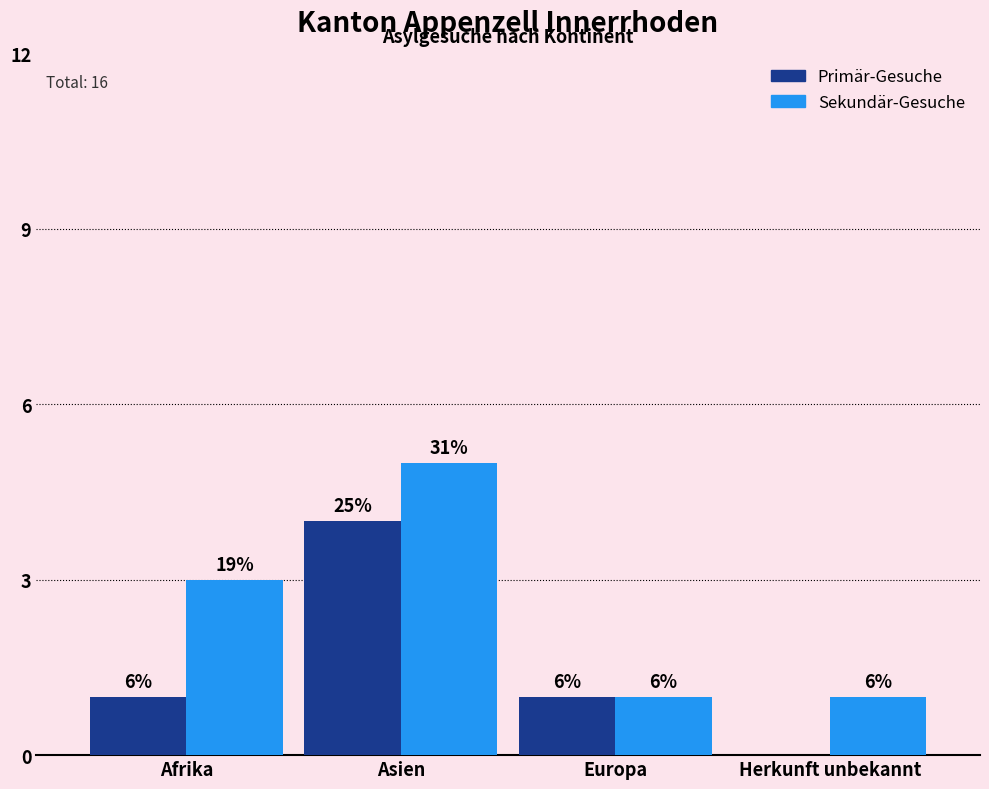

Are the bars grouped side by side (vs. stacked)?

Yes